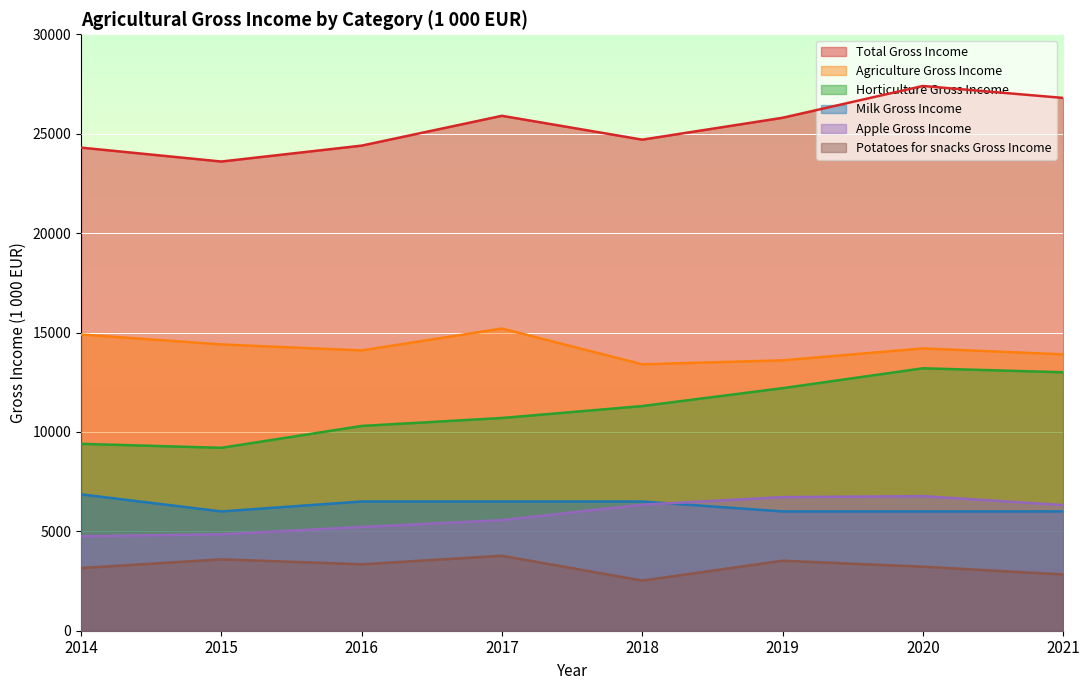

How many lines are shown in the chart?

6